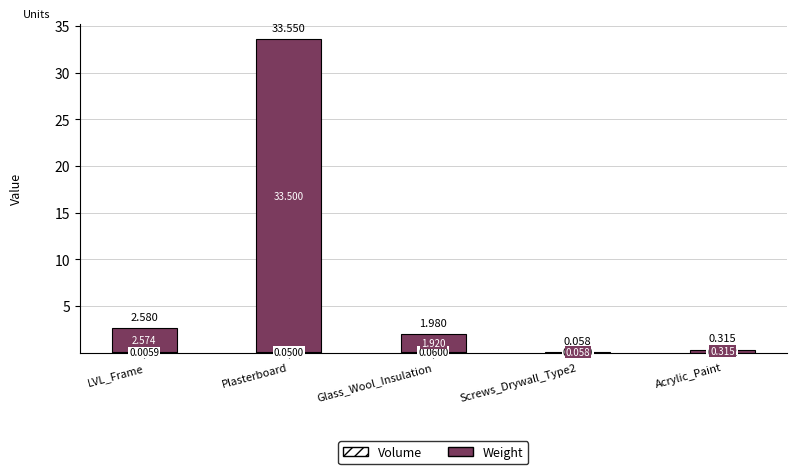

At which category is the sum across all series the highest?

Plasterboard